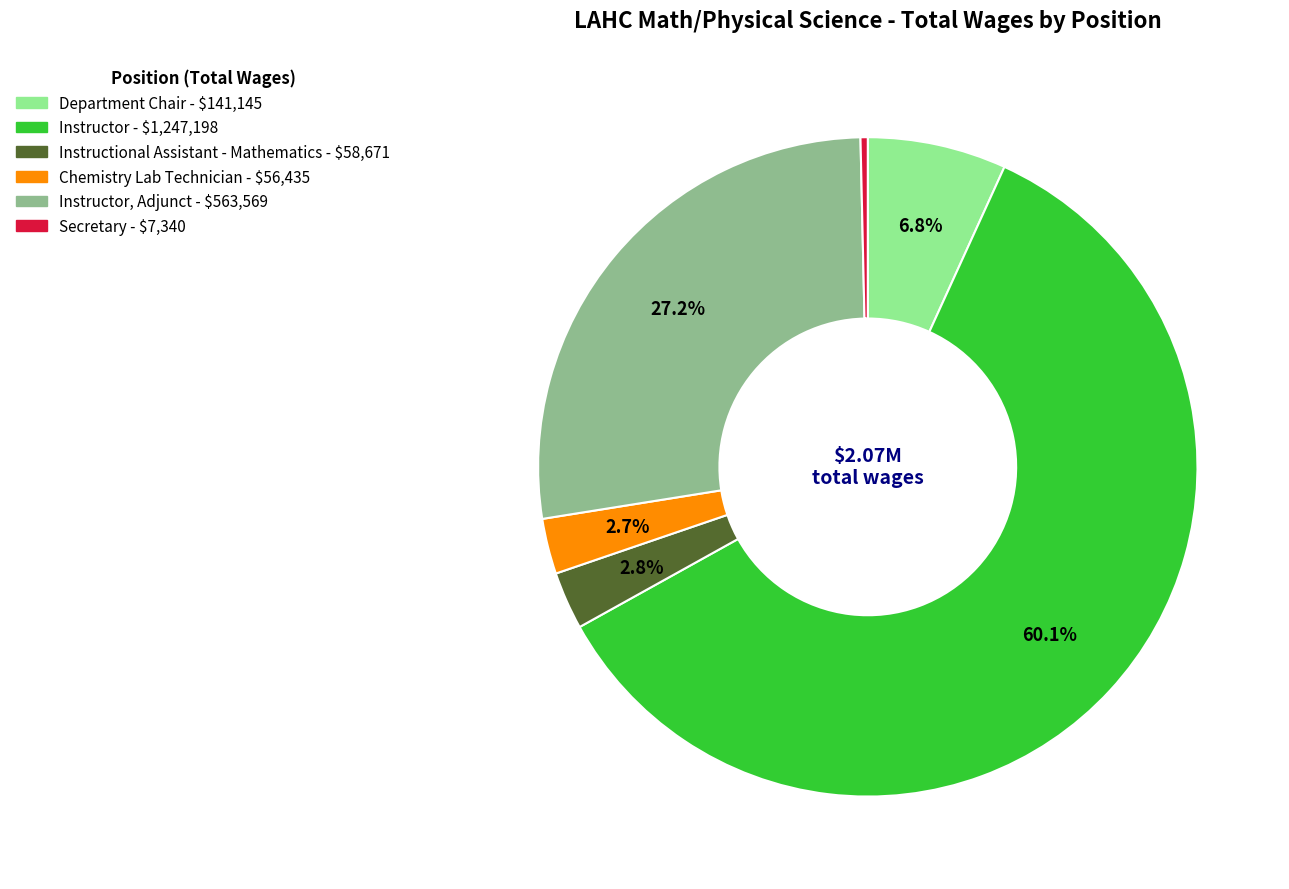

Is there any slice that represents more than half of the pie?

Yes